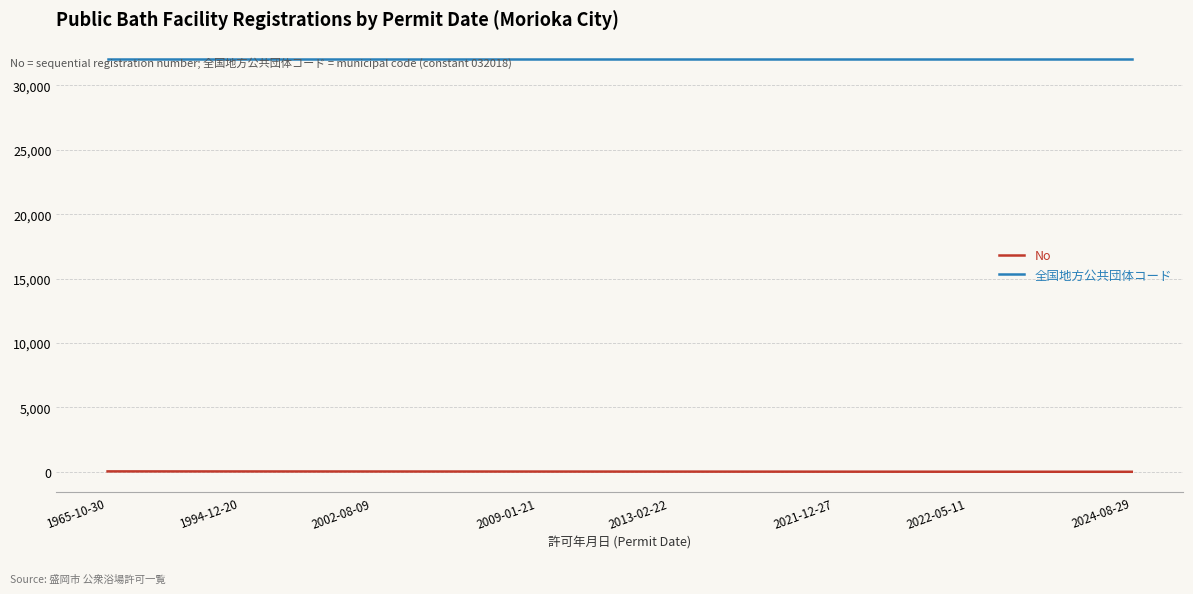

True or false: 全国地方公共団体コード and No cross at least once.

False